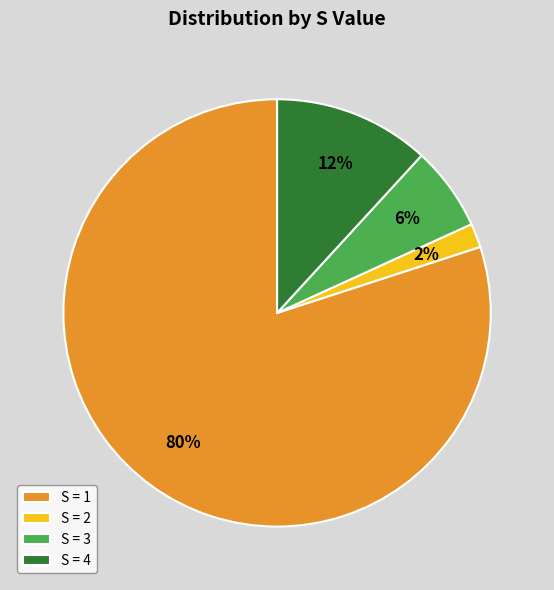

Which slice is the smallest?

S = 2